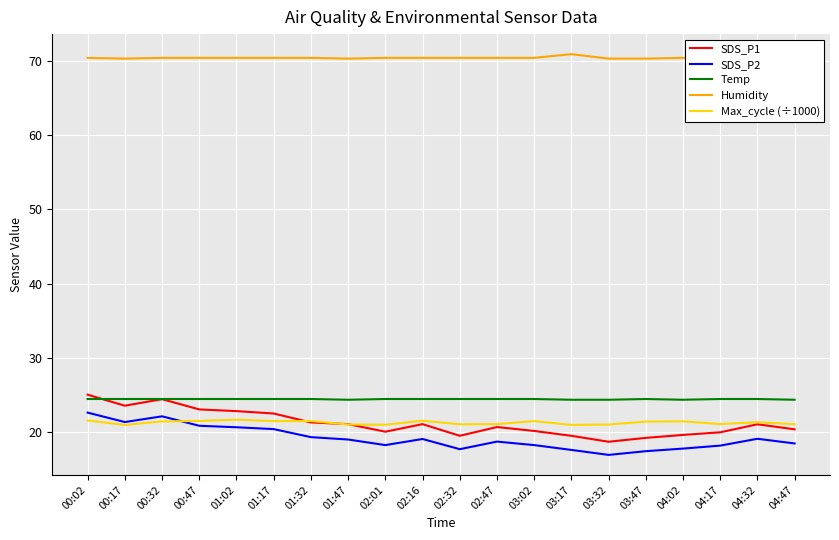

Is this an area chart (filled region under the line)?

No